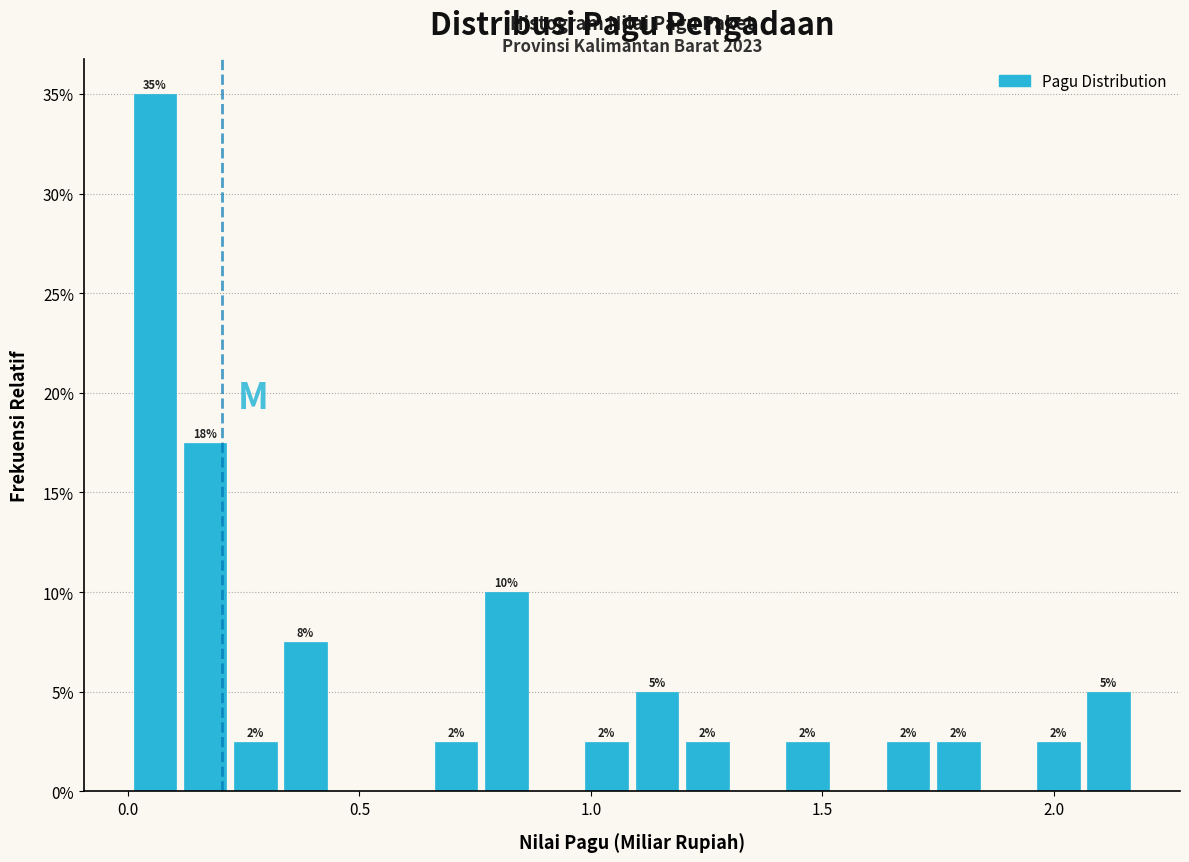

Around what value on the x-axis is the tallest bar? Give the approximate position of its centre, as read against the axis.

0.05